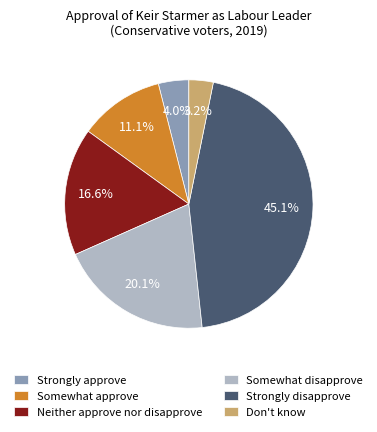

Is Strongly approve the majority of the pie?

No